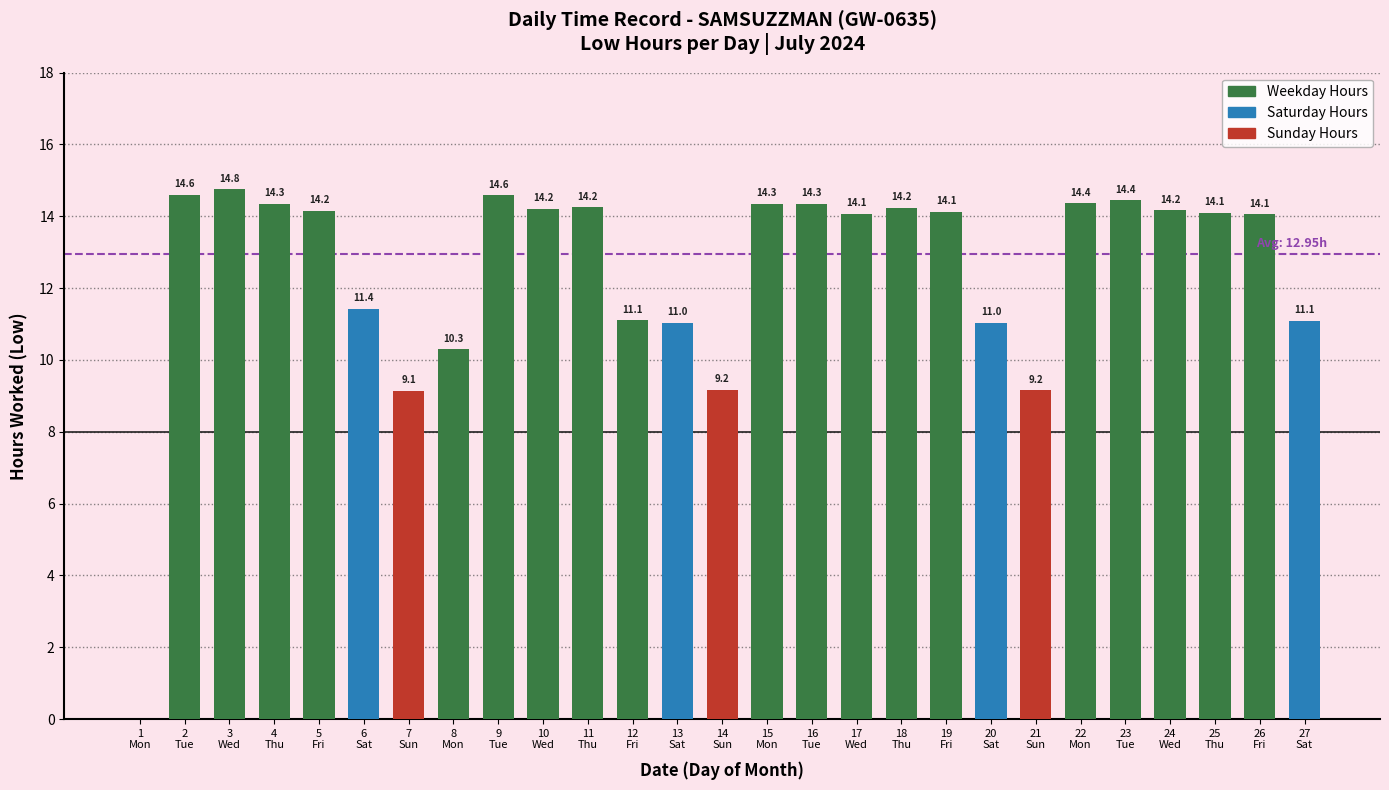

At which label does the data first exceed 14?

2
Tue